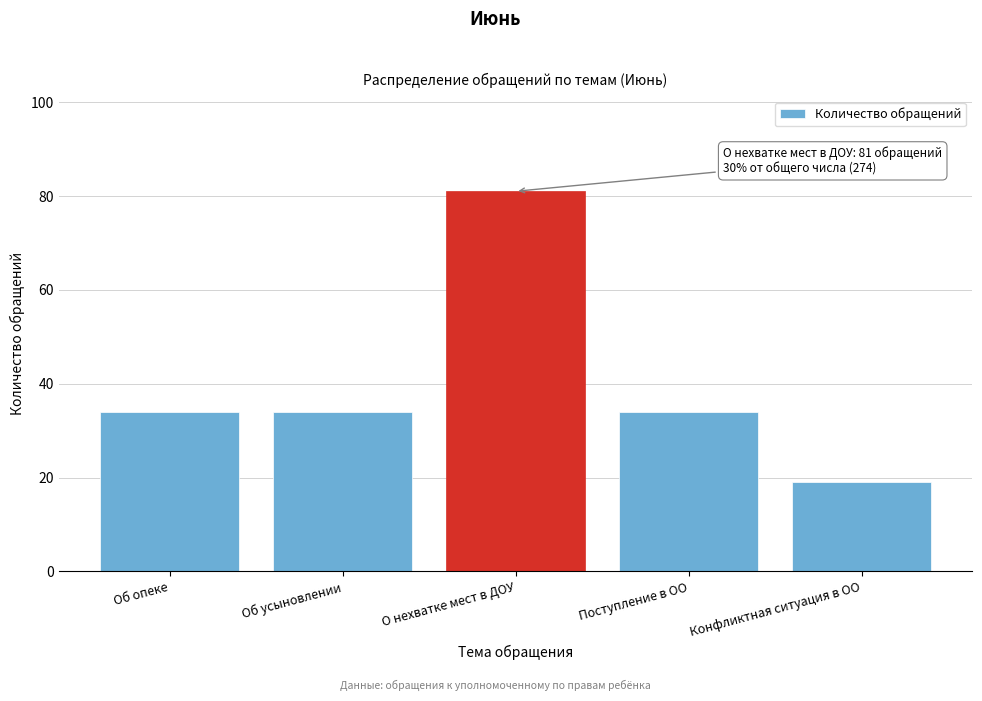

Reading left to right, transcribe all the data shown in this chart.

34	34	81	34	19